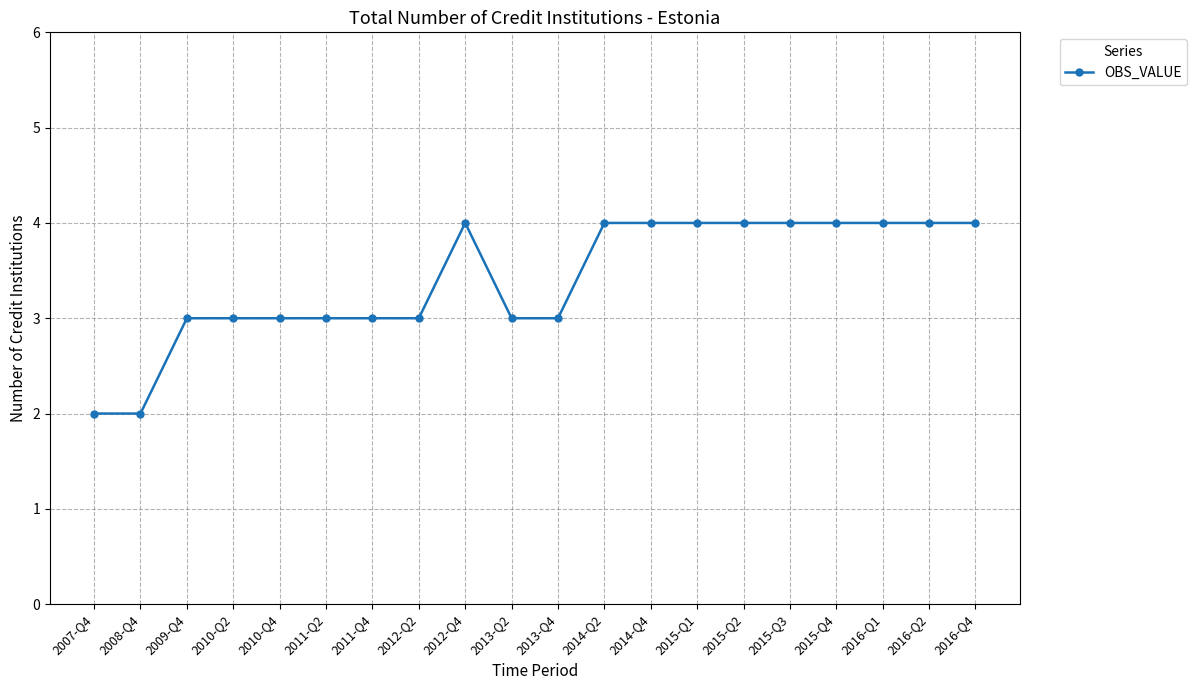

The chart shows a value of 7 at 2016-Q1. True or false?

False